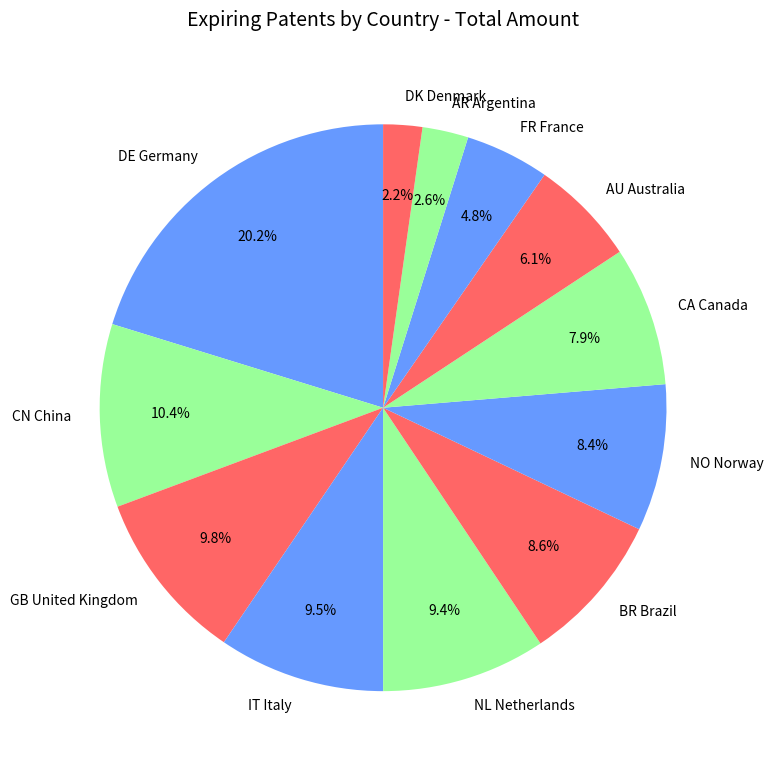

Combined, do BR Brazil and IT Italy account for over 50%?

No